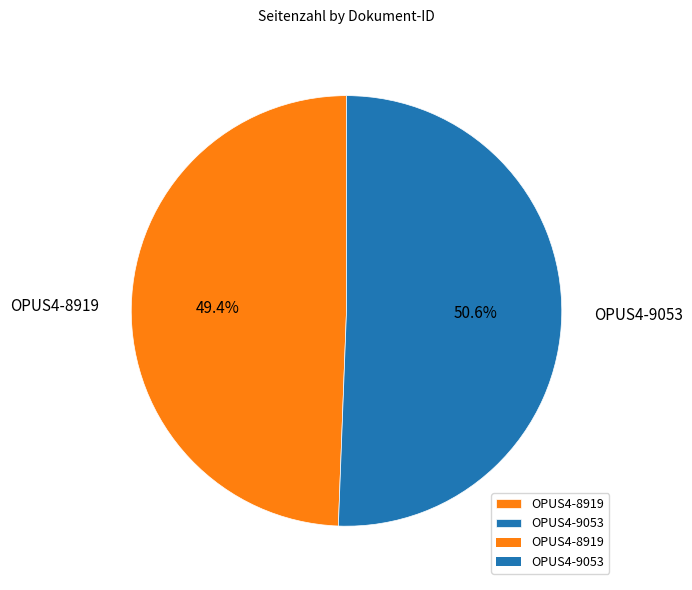

To the nearest percent, what is the average slice percentage?

50%